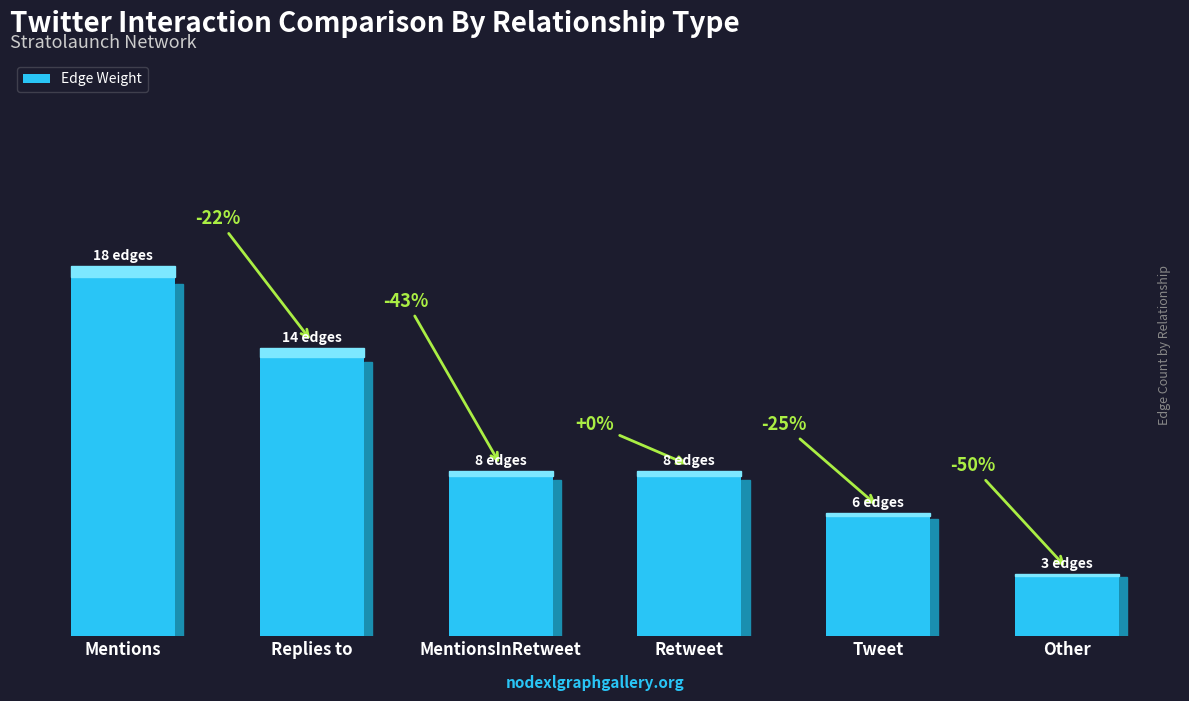

What position from the left is MentionsInRetweet?

3